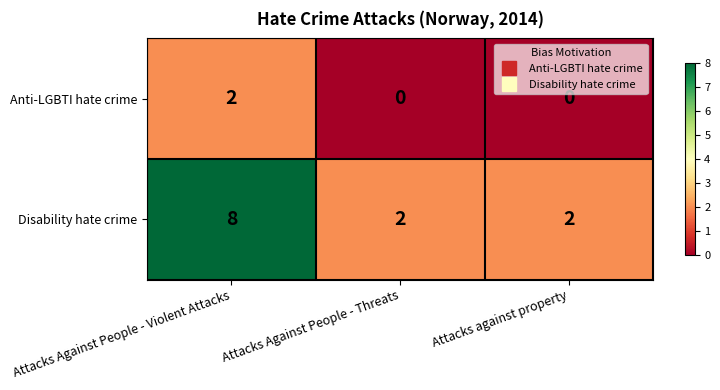

List the series in order of their overall mean, lowest first.

Anti-LGBTI hate crime, Disability hate crime